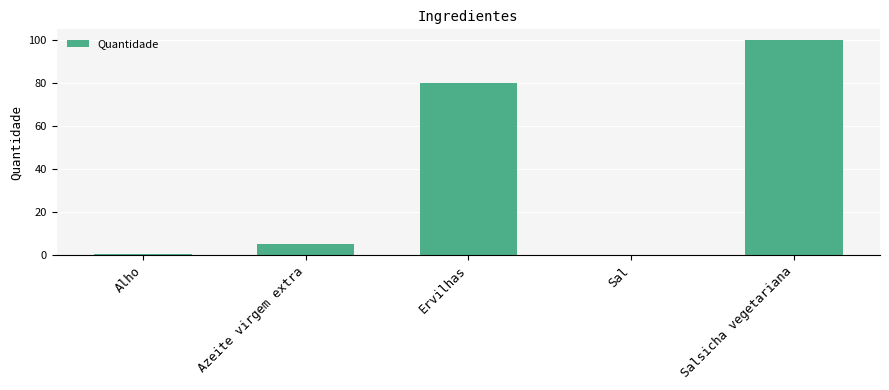

At which category does the chart reach its peak across all series?

Salsicha vegetariana